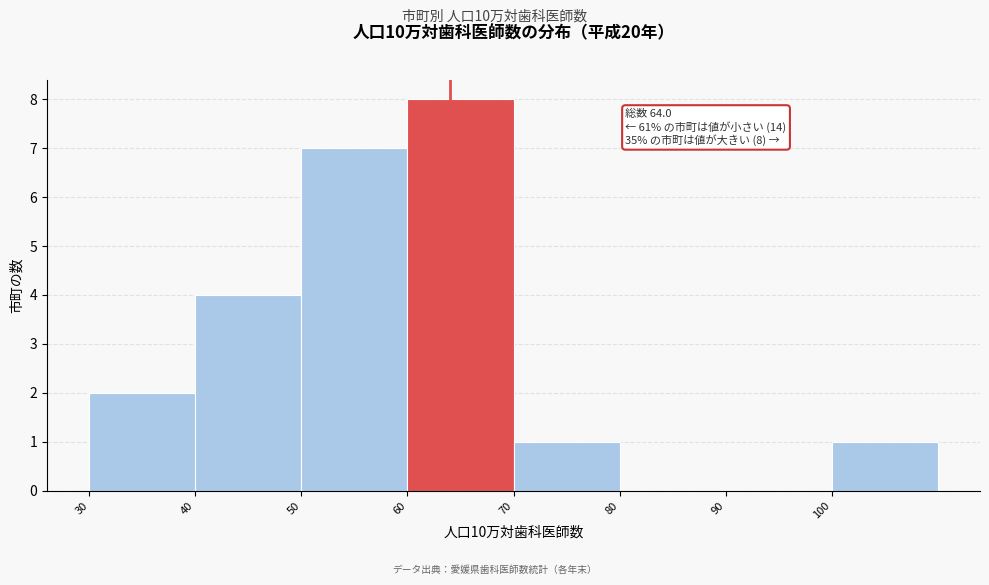

Over which range of the x-axis is the bar tallest?

60 to 70